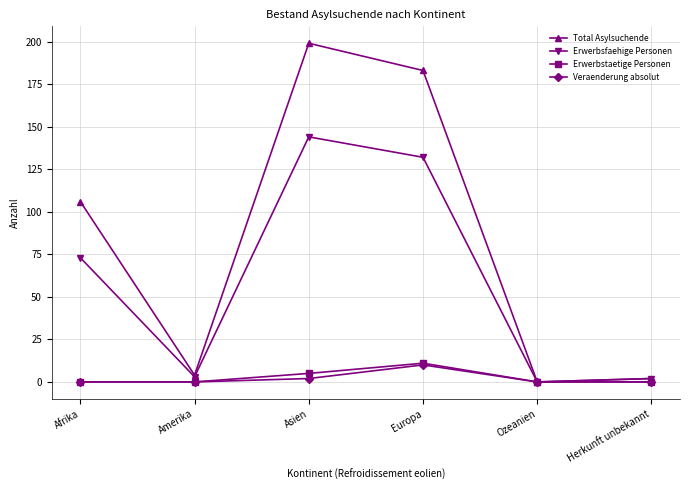

How many lines are shown in the chart?

4